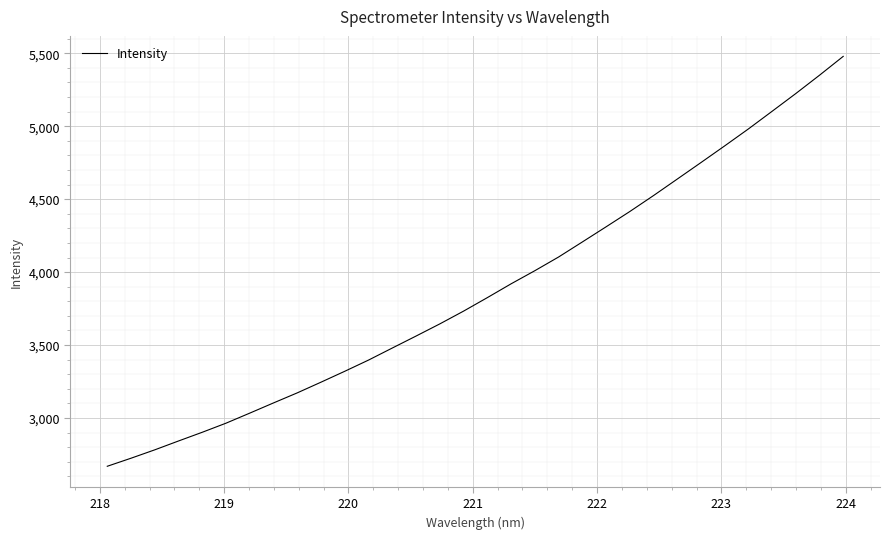

What is the difference between the maximum and minimum values?

2808.3